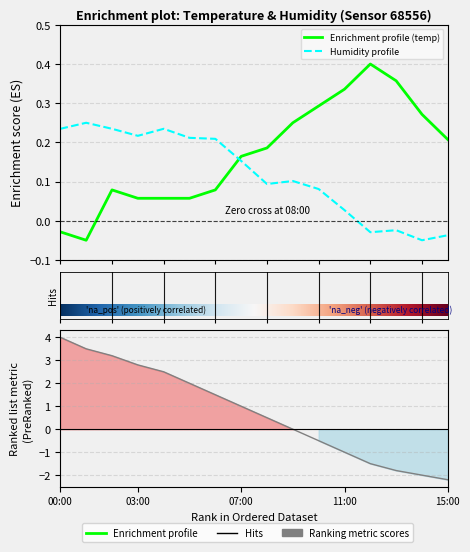

How many data points in humidity are above 0?

12